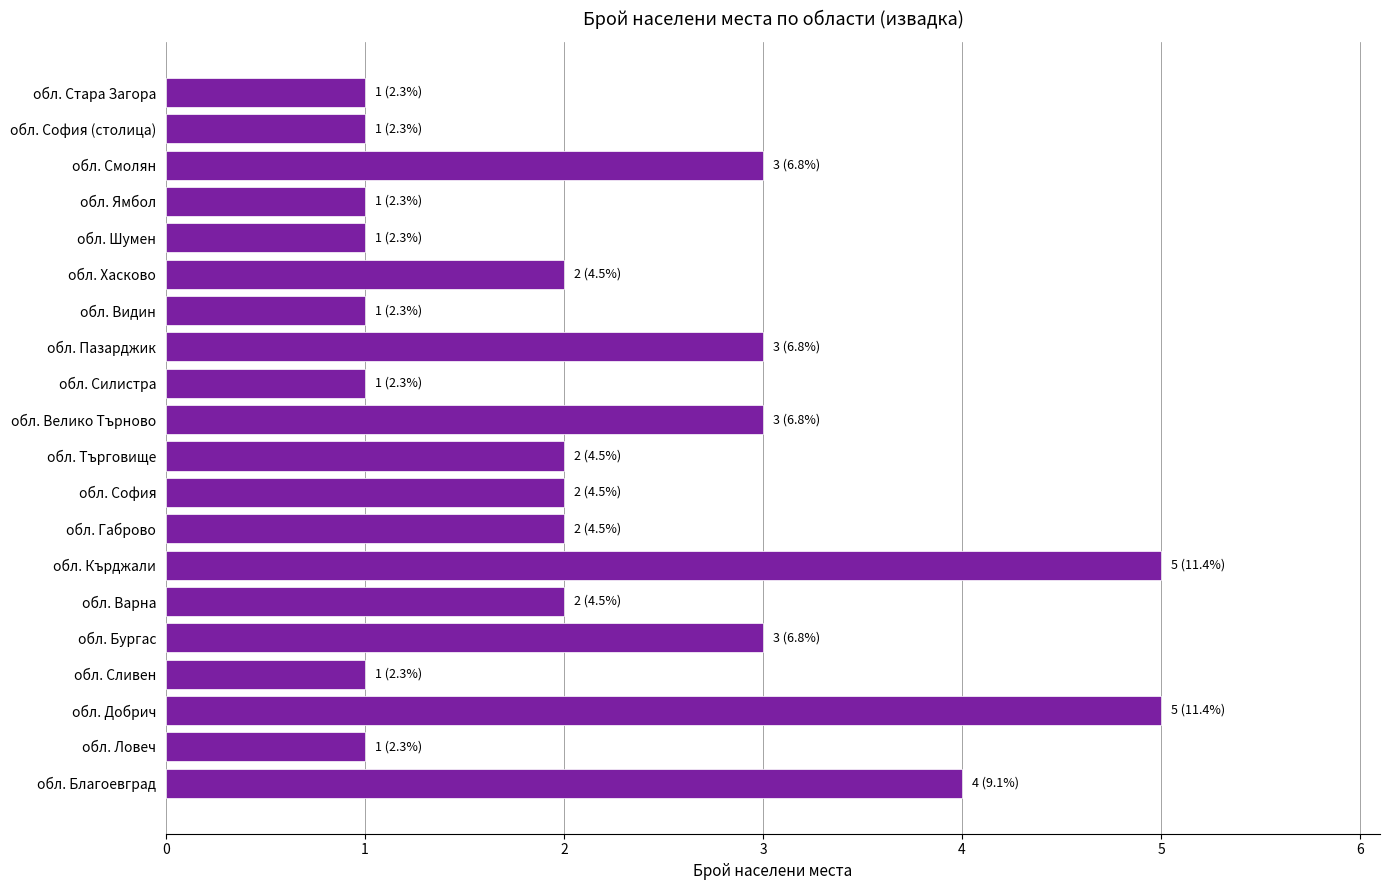

Reading bottom to top, extract all data points from this chart.

обл. Благоевград=4	обл. Ловеч=1	обл. Добрич=5	обл. Сливен=1	обл. Бургас=3	обл. Варна=2	обл. Кърджали=5	обл. Габрово=2	обл. София=2	обл. Търговище=2	обл. Велико Търново=3	обл. Силистра=1	обл. Пазарджик=3	обл. Видин=1	обл. Хасково=2	обл. Шумен=1	обл. Ямбол=1	обл. Смолян=3	обл. София (столица)=1	обл. Стара Загора=1